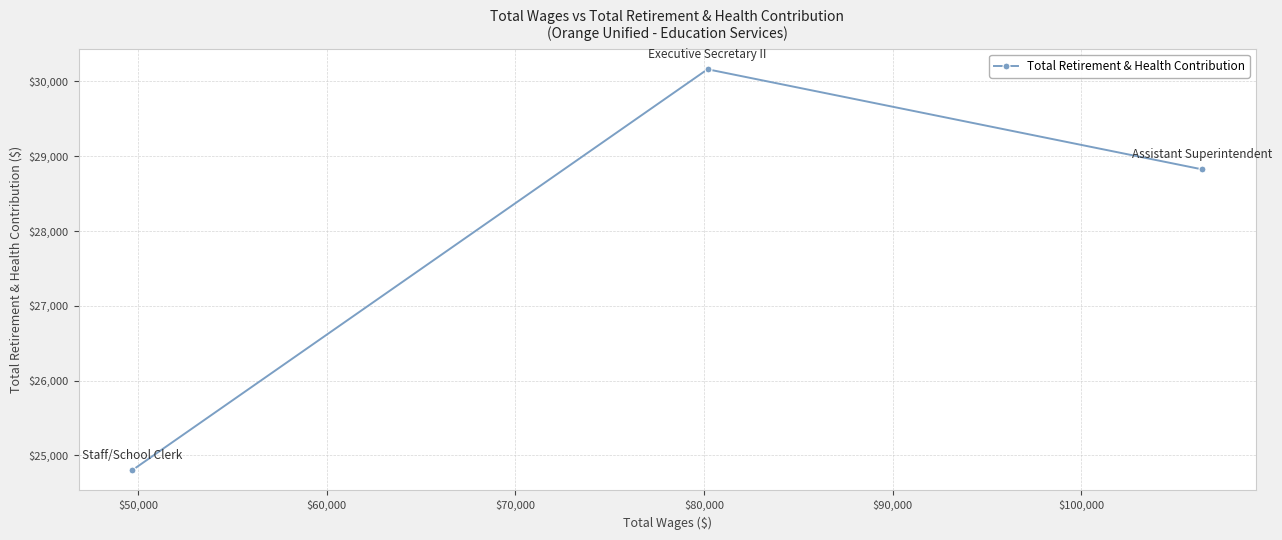

What is the maximum value shown in the chart?

30163